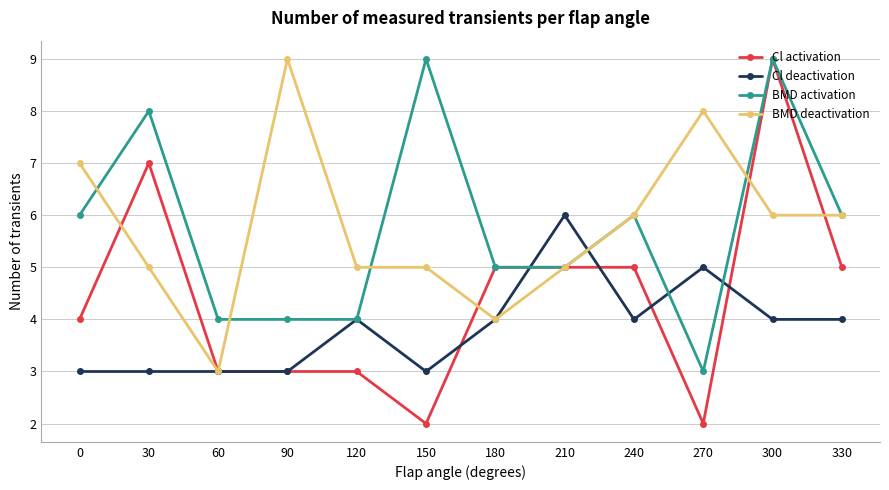

Which series has the largest range (max minus min)?

Cl activation